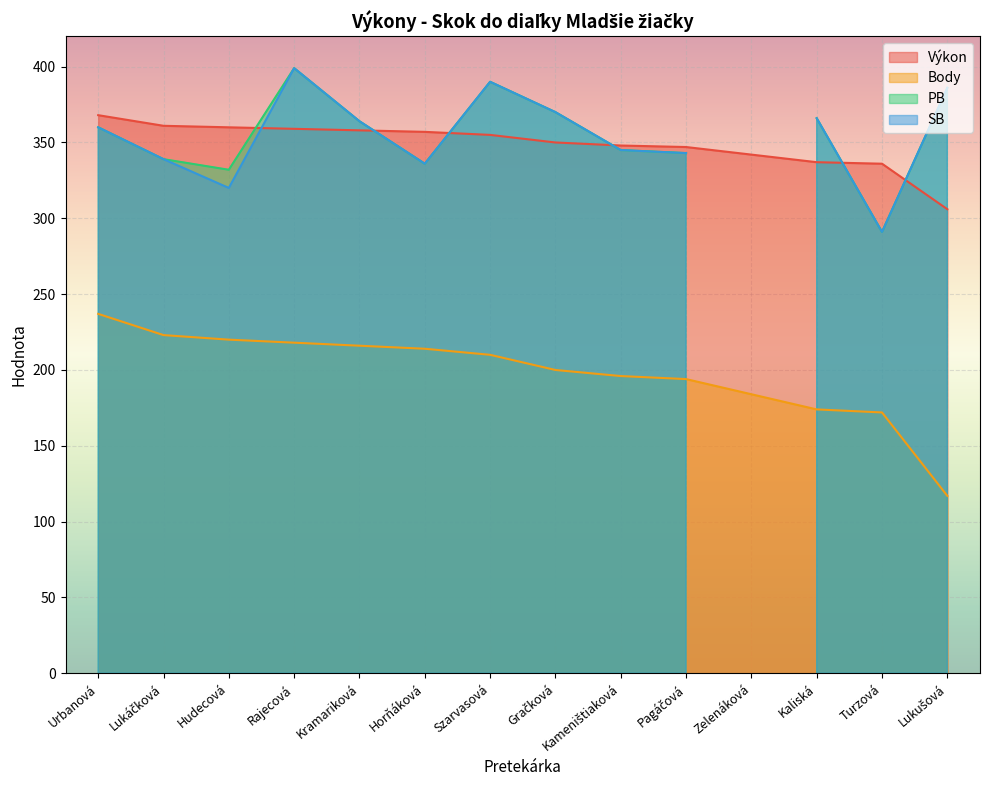

What position from the right is Szarvasová?

8